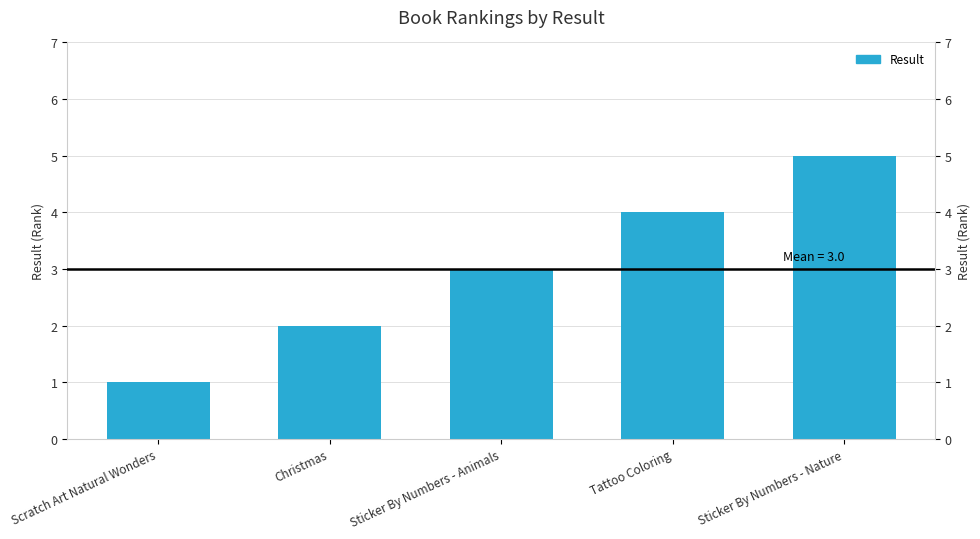

What position from the left is Christmas?

2